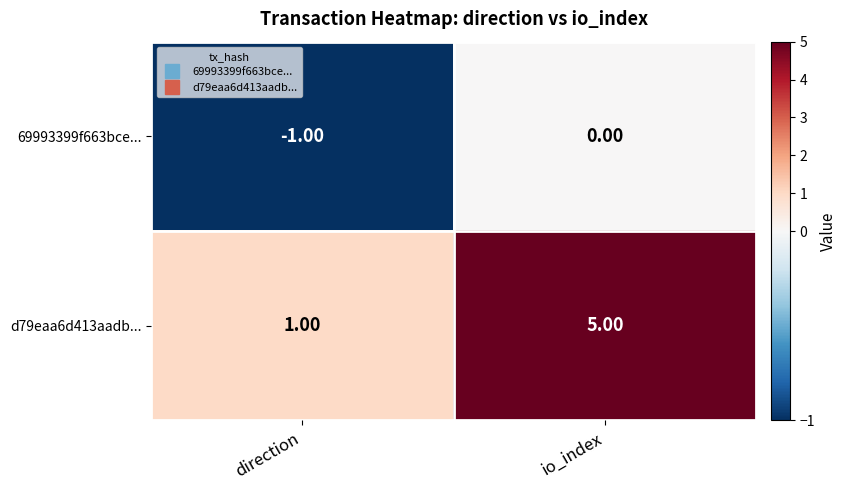

Which label corresponds to the largest value in the chart?

io_index